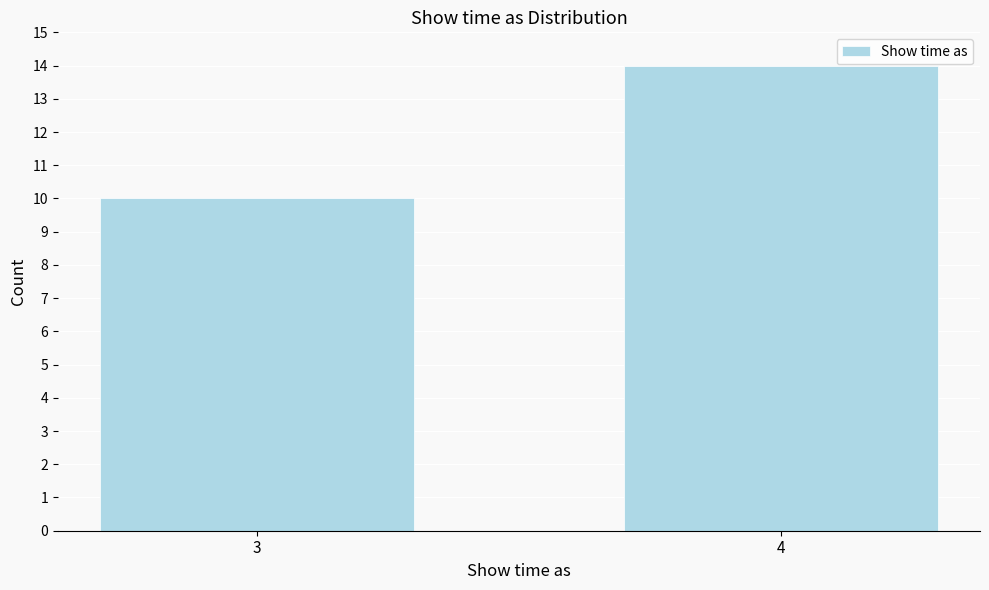

Reading left to right, list all the values displayed in this chart.

3=10	4=14